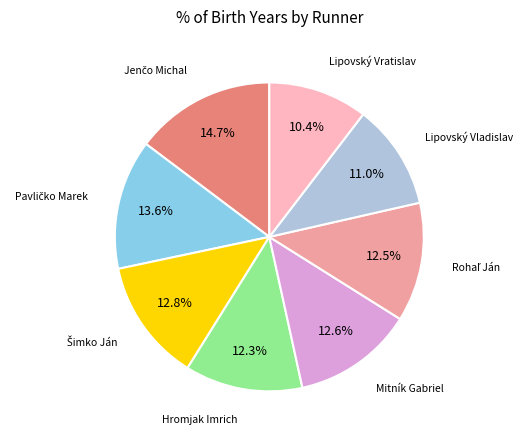

How many segments does this pie chart have?

8